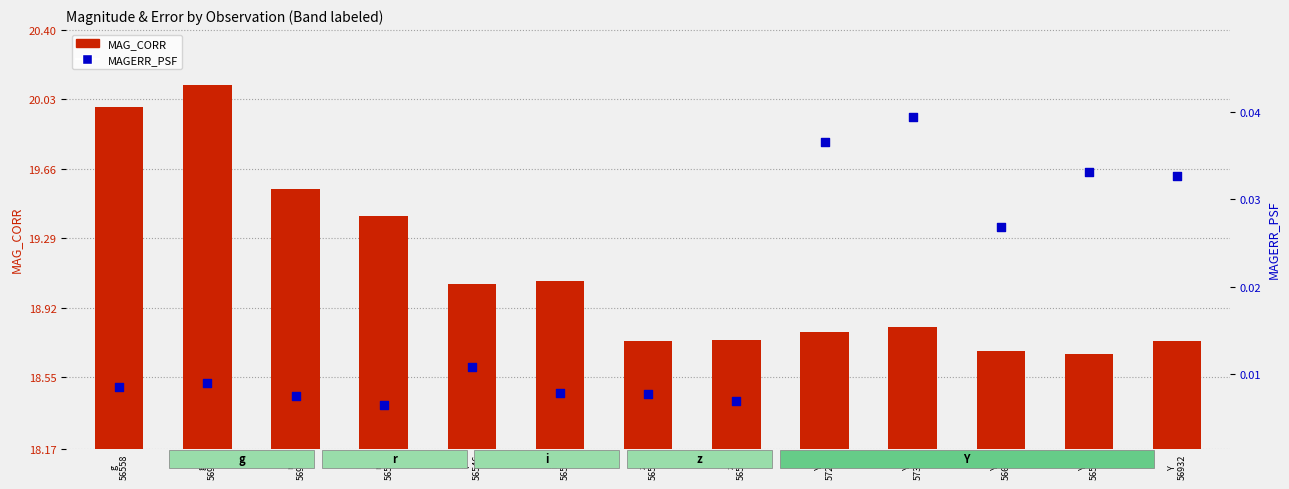

Which series reaches the maximum Y coordinate?

MAG_CORR